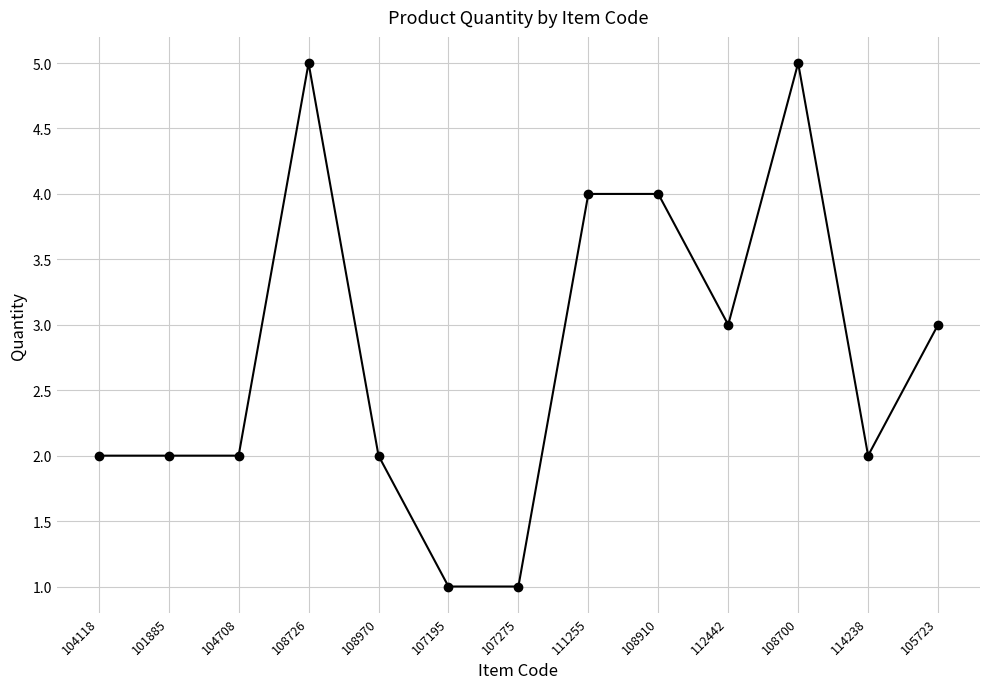

How many categories are shown in the chart?

13